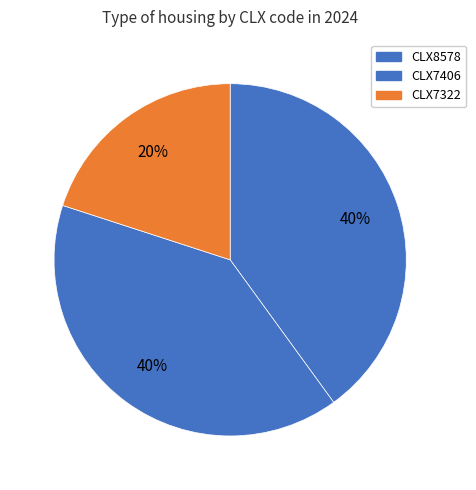

Which slice is the smallest?

CLX7322